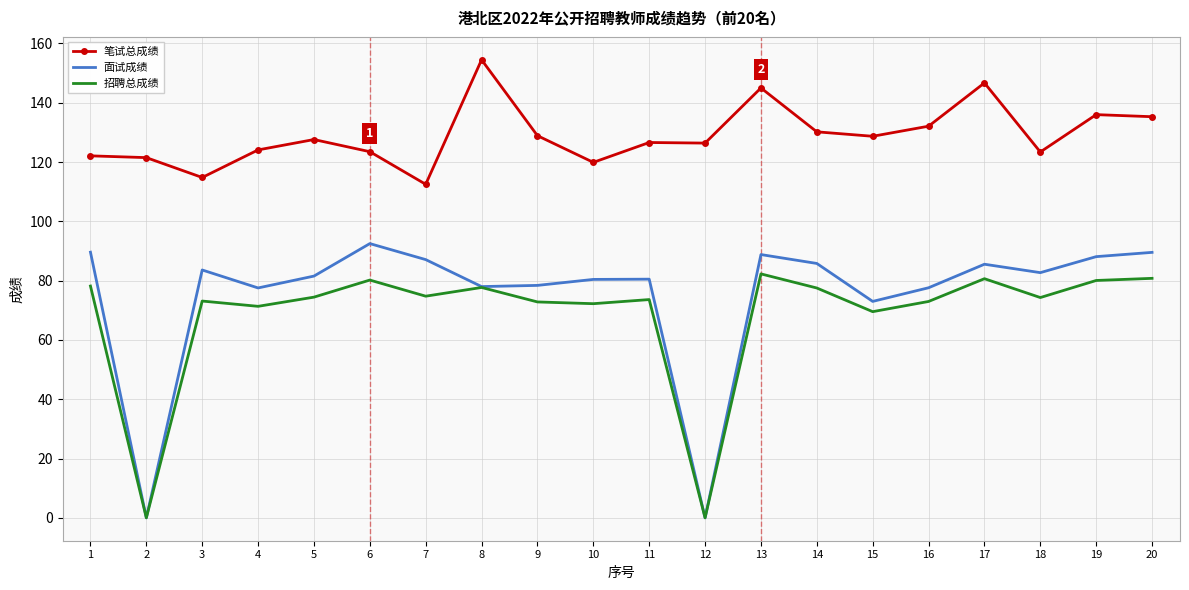

At which label is 面试成绩 closest to 46?

15